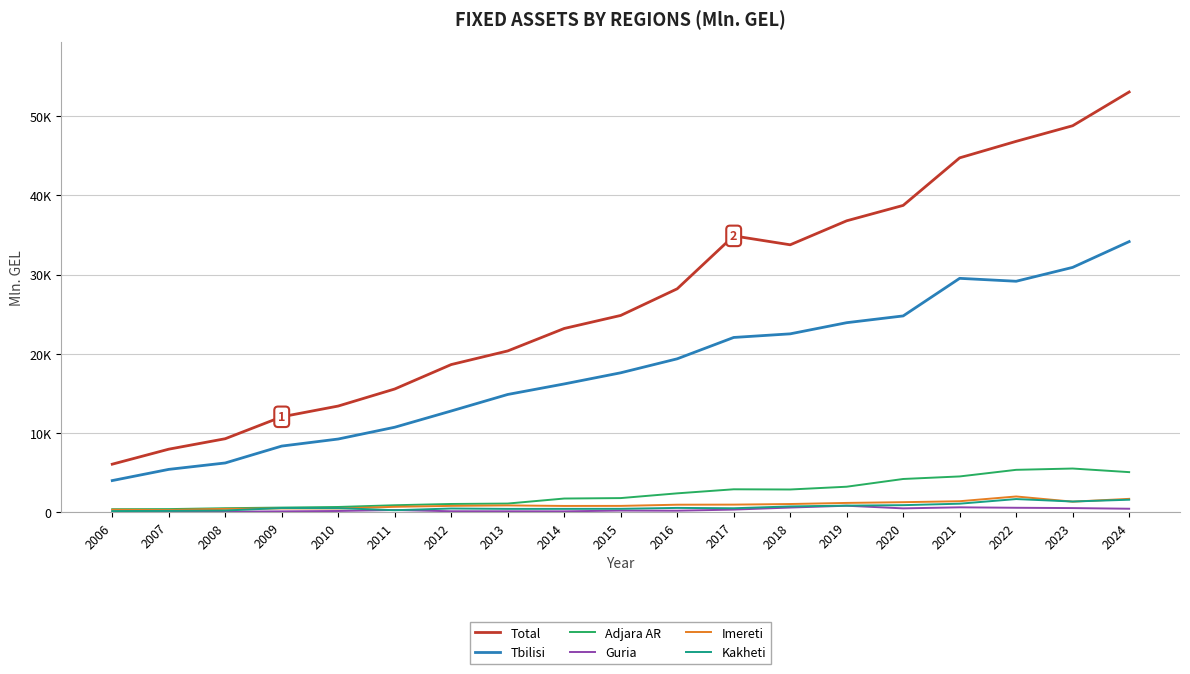

Which series changed the most between 2009 and 2018?

Total